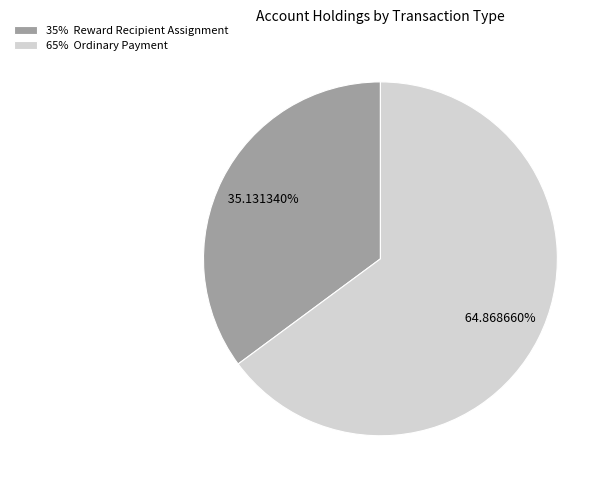

Is the sum of 35% Reward Recipient Assignment and 65% Ordinary Payment greater than half?

Yes